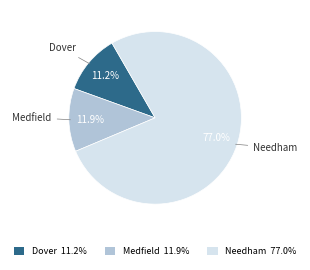

What percentage is the Medfield slice, to the nearest percent?

12%